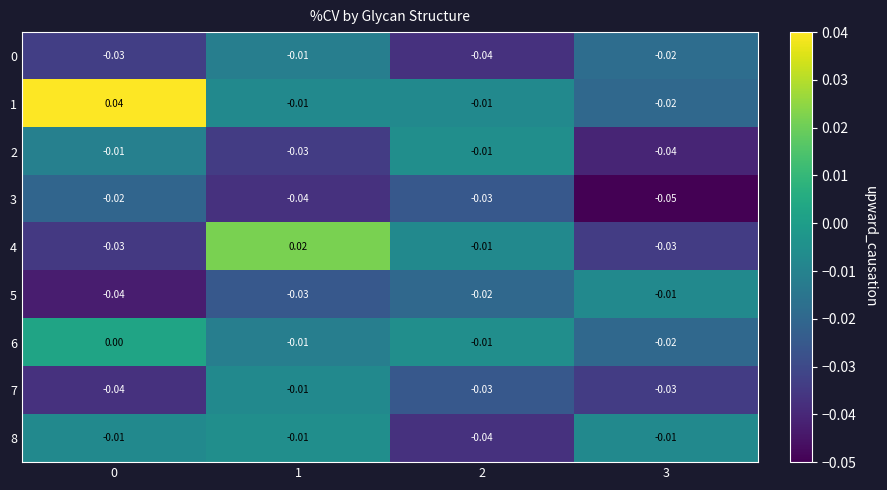

Is the value of 5 at 3 greater than the value of 7 at 3?

Yes